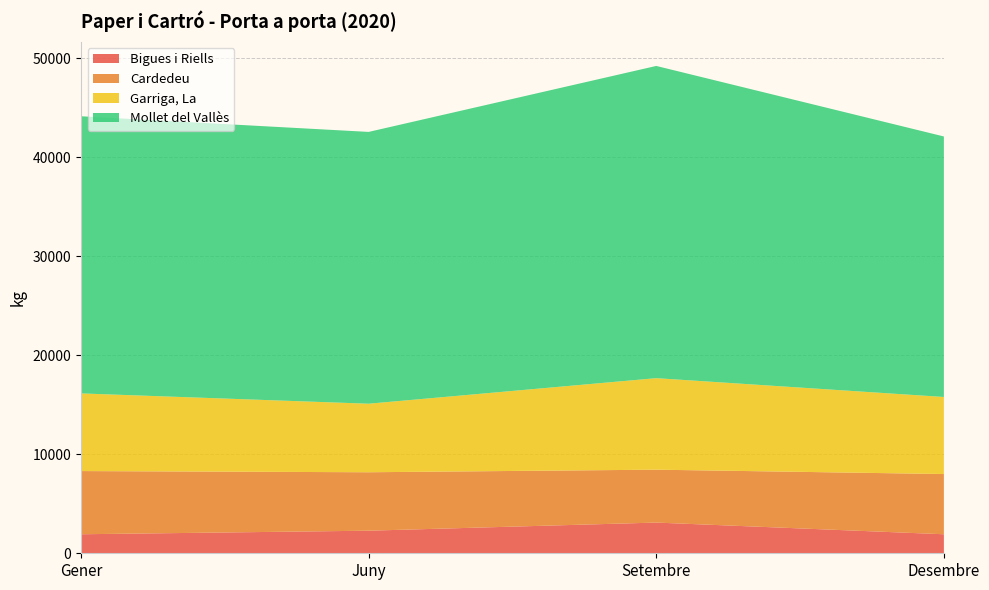

Reading left to right, transcribe all the data shown in this chart.

Bigues i Riells: Gener=1920	Juny=2280	Setembre=3100	Desembre=1920
Cardedeu: Gener=6380	Juny=5900	Setembre=5340	Desembre=6080
Garriga, La: Gener=7840	Juny=6920	Setembre=9240	Desembre=7780
Mollet del Vallès: Gener=27980	Juny=27440	Setembre=31520	Desembre=26300